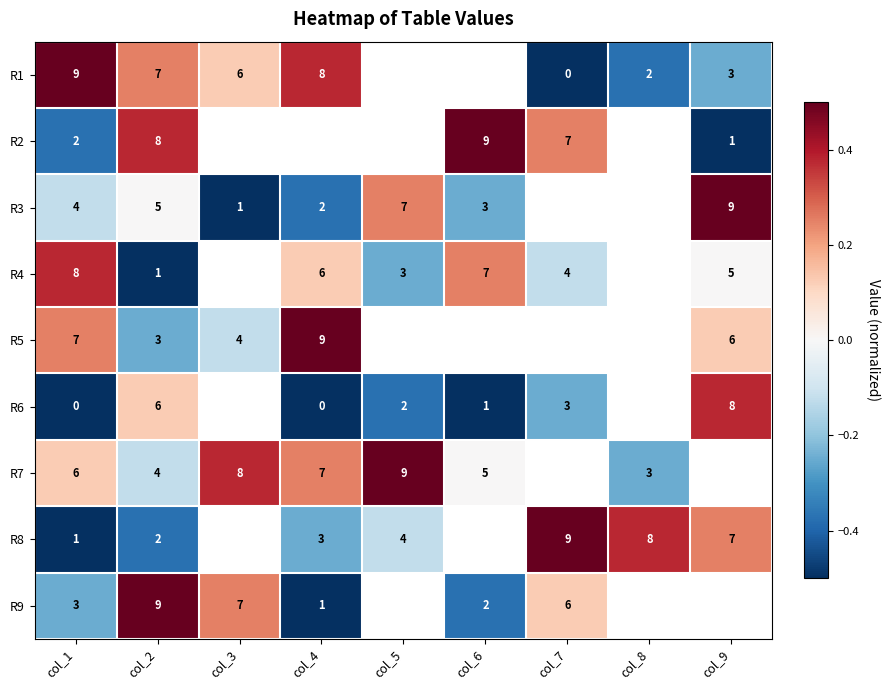

What is the spread (max minus min) of values at col_1?

9.0